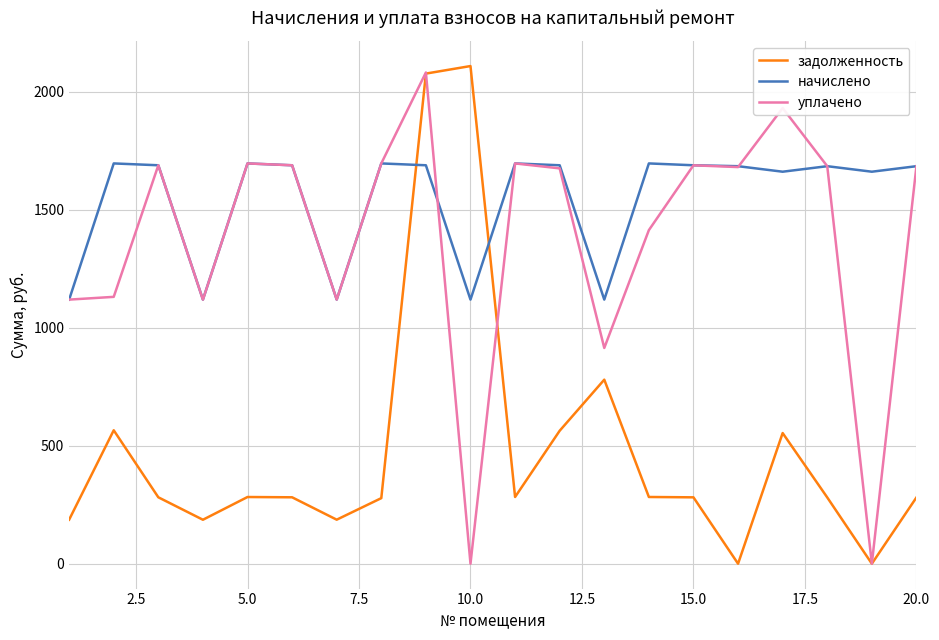

What is the maximum value for задолженность?

2109.2